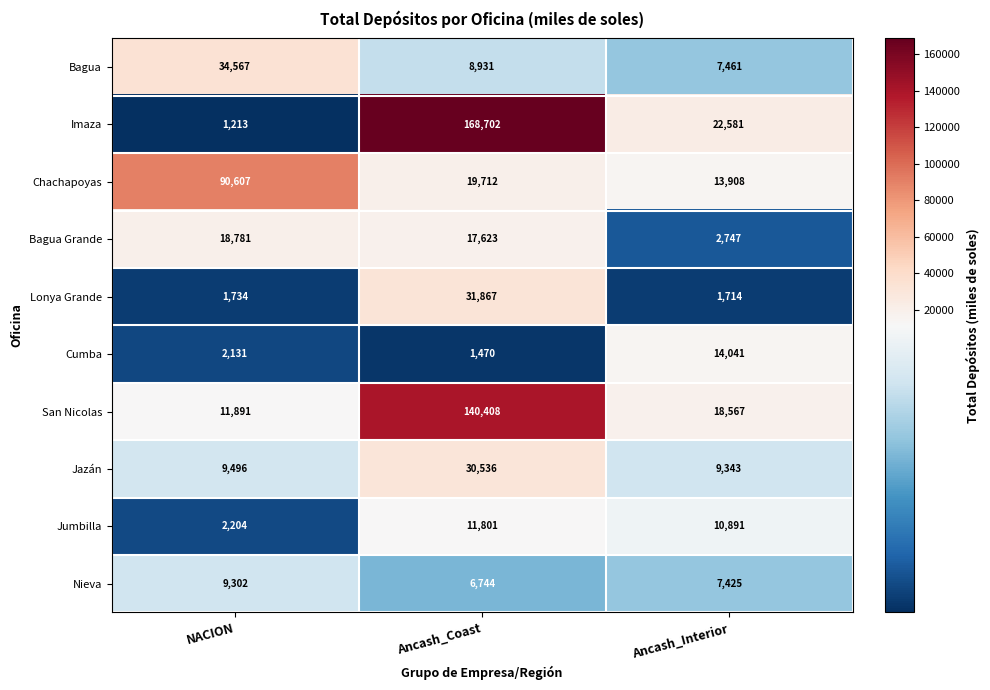

Where is San Nicolas nearest to the value 76149?

Ancash_Interior